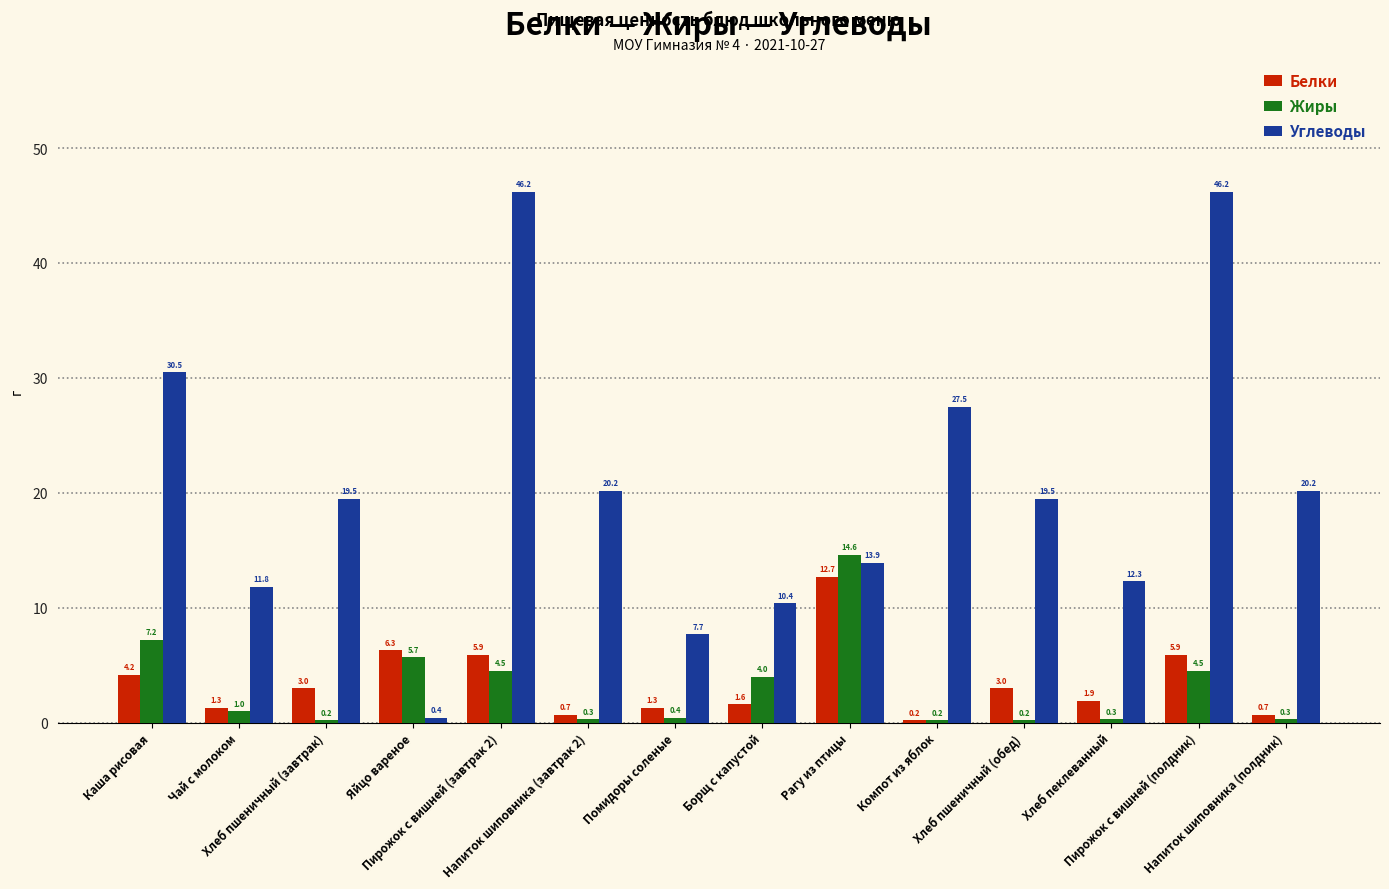

What is the total value across all series at Напиток шиповника (завтрак 2)?

21.2